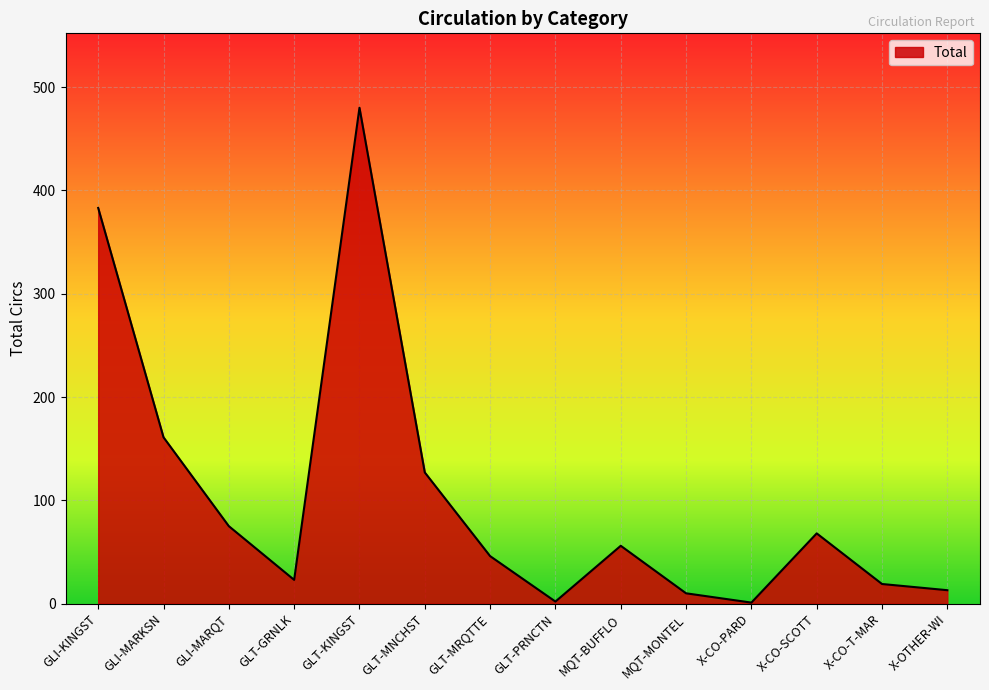

The value at X-CO-PARD is 1. True or false?

True